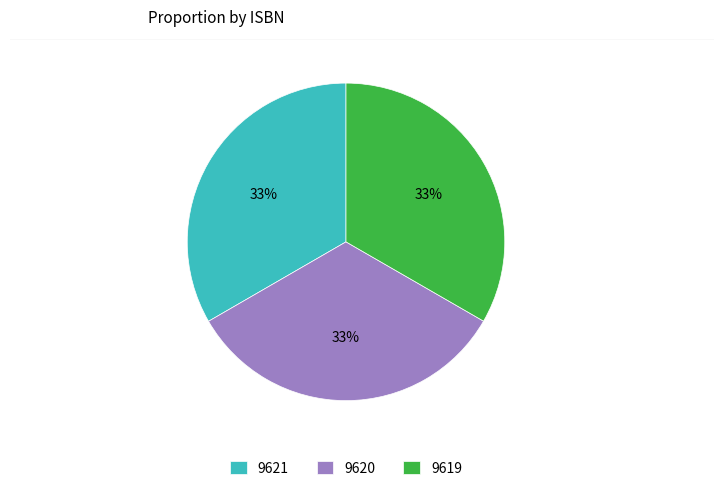

Combined, do 9621 and 9620 account for over 50%?

Yes